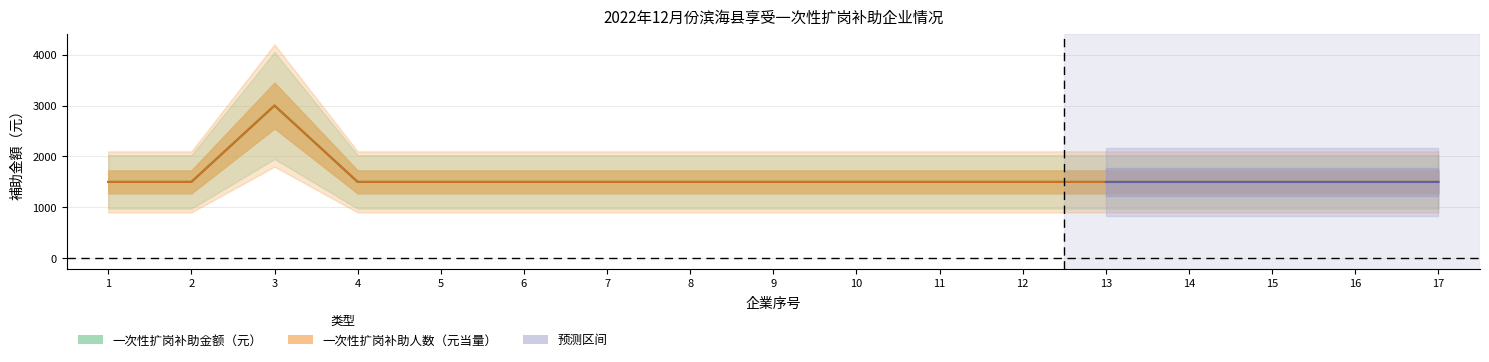

At how many categories does at least one series exceed 1626?

1